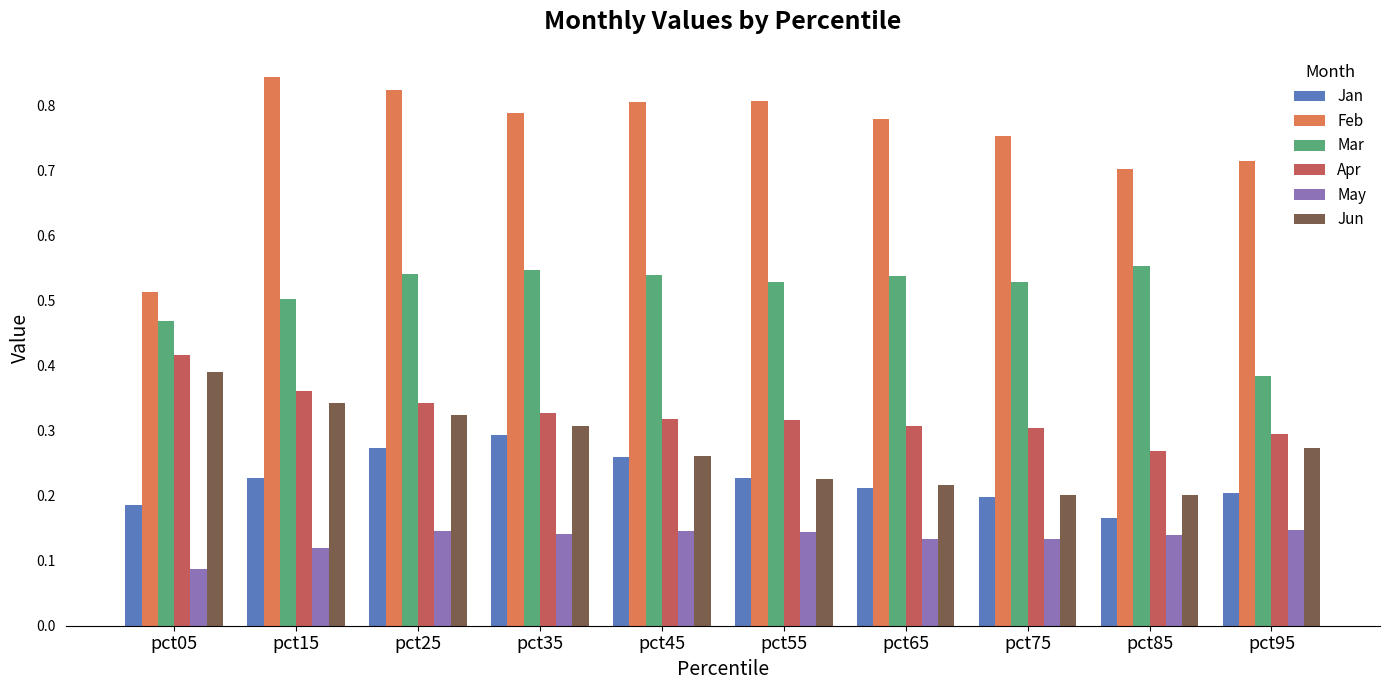

Count the Apr values in the range 0 to 1.

10